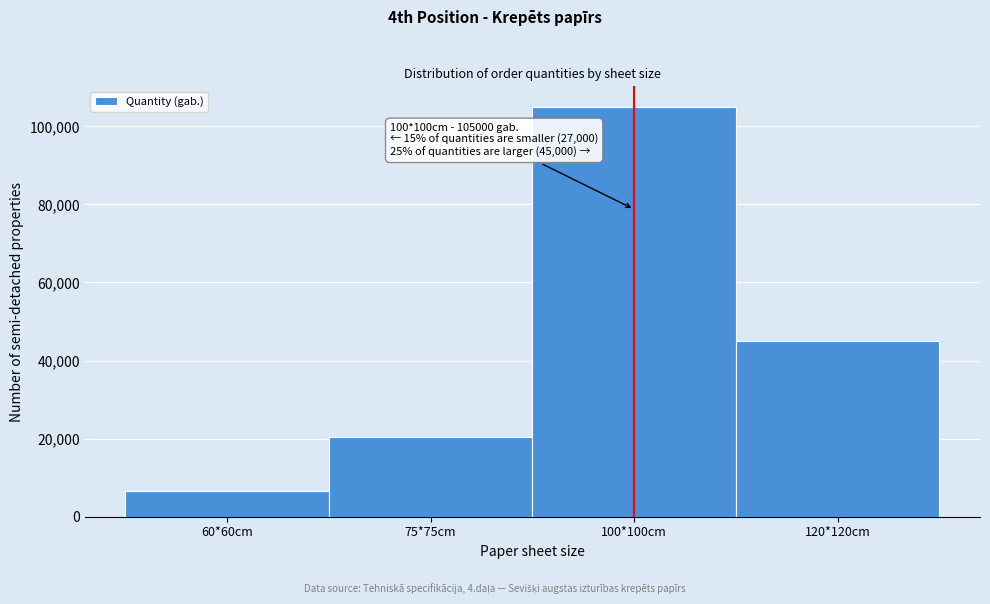

Reading right to left, list all the values displayed in this chart.

45000	105000	20500	6500